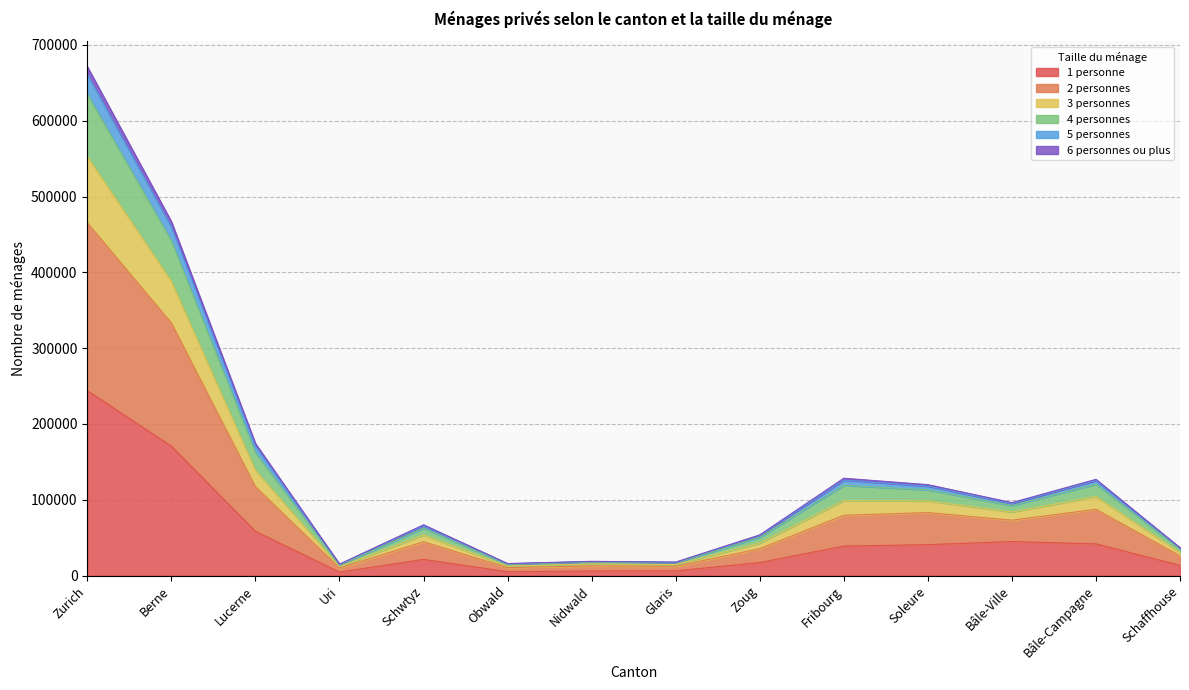

What are all the series names shown in the legend?

1 personne, 2 personnes, 3 personnes, 4 personnes, 5 personnes, 6 personnes ou plus